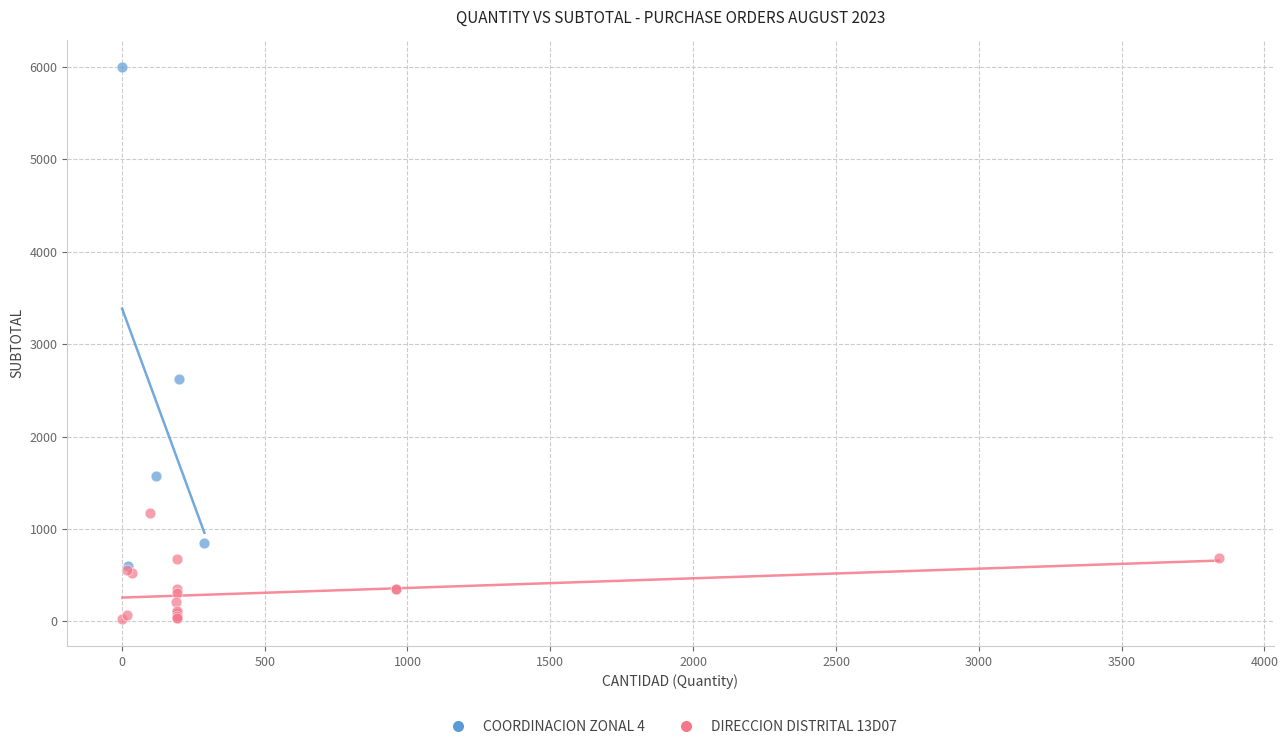

Which series has the widest spread of Y values?

COORDINACION ZONAL 4